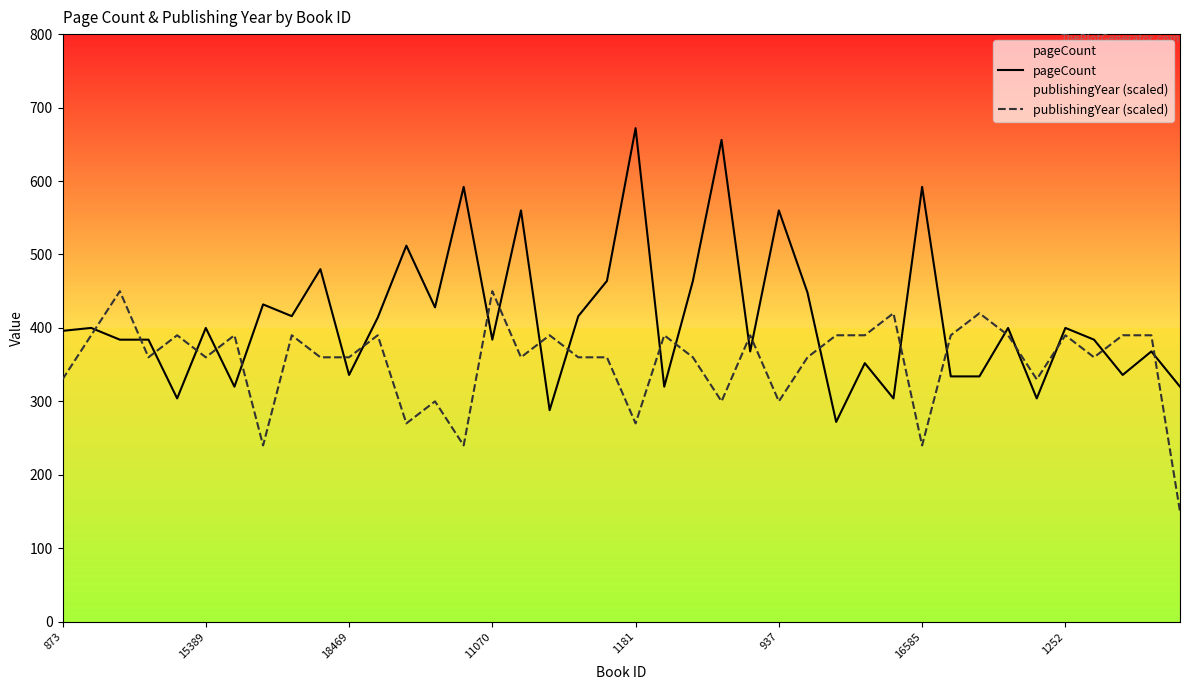

Rank the series by their maximum value, from highest to lowest.

pageCount, publishingYear (scaled)